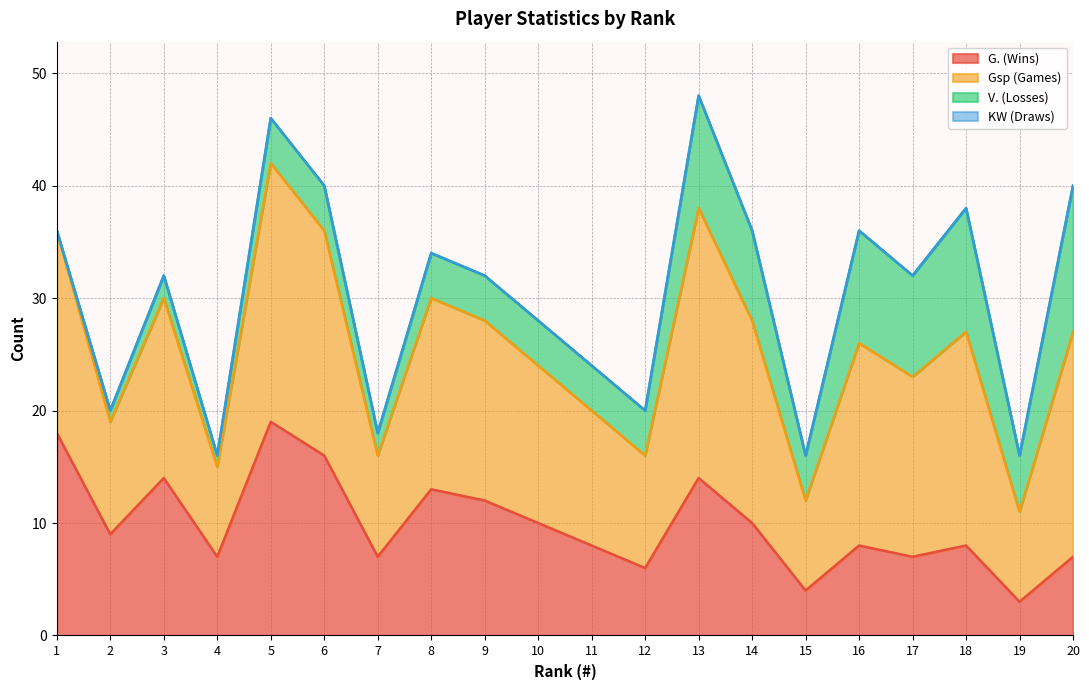

Is it true that G. (Wins) equals 14 at 13?

True